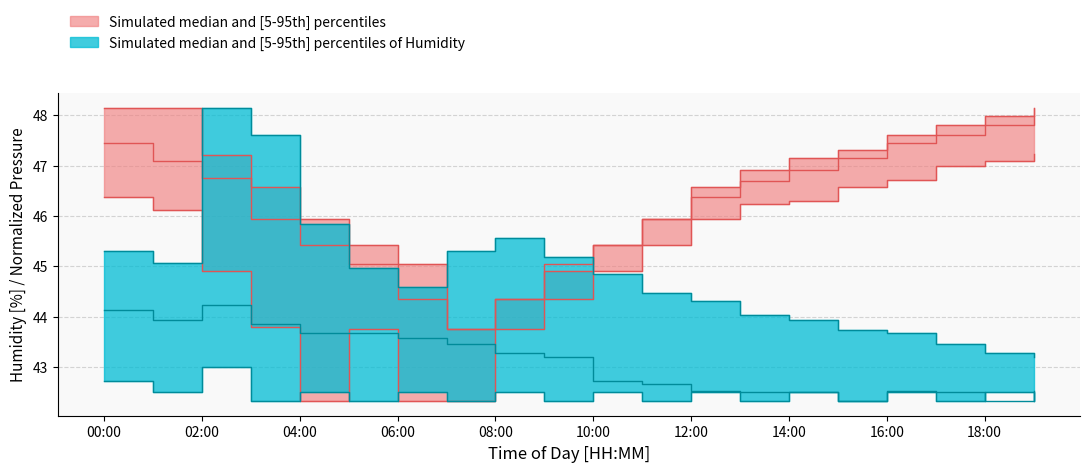

True or false: pressure_median has a value of 65.9 at 08:00.

False